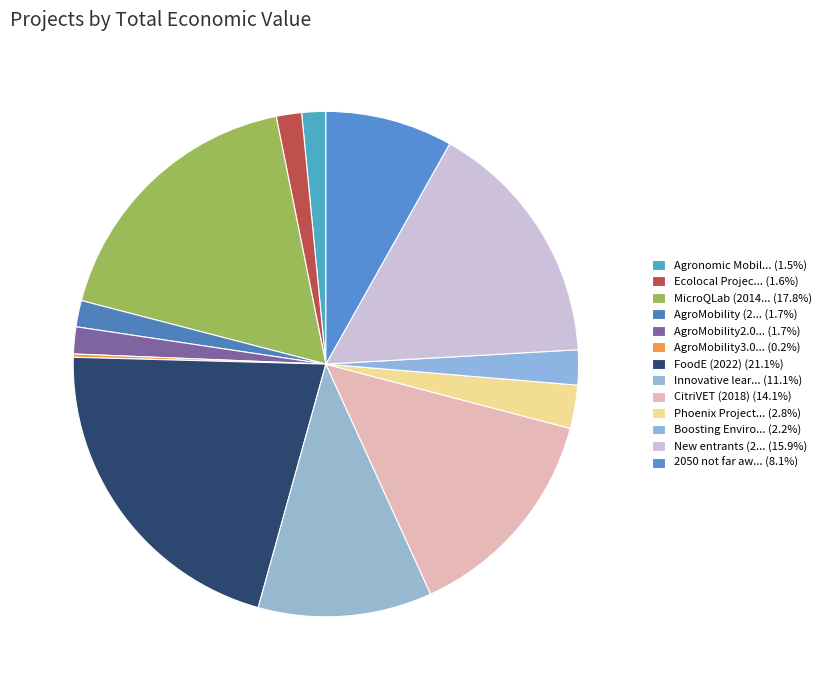

Count the number of slices in the pie.

13